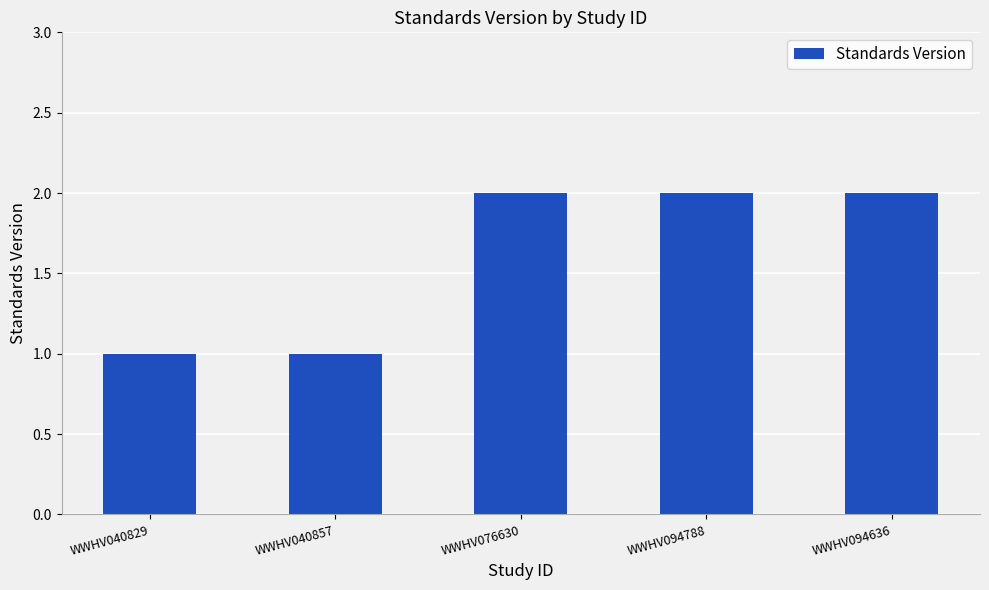

The chart shows a value of 1 at WWHV094788. True or false?

False